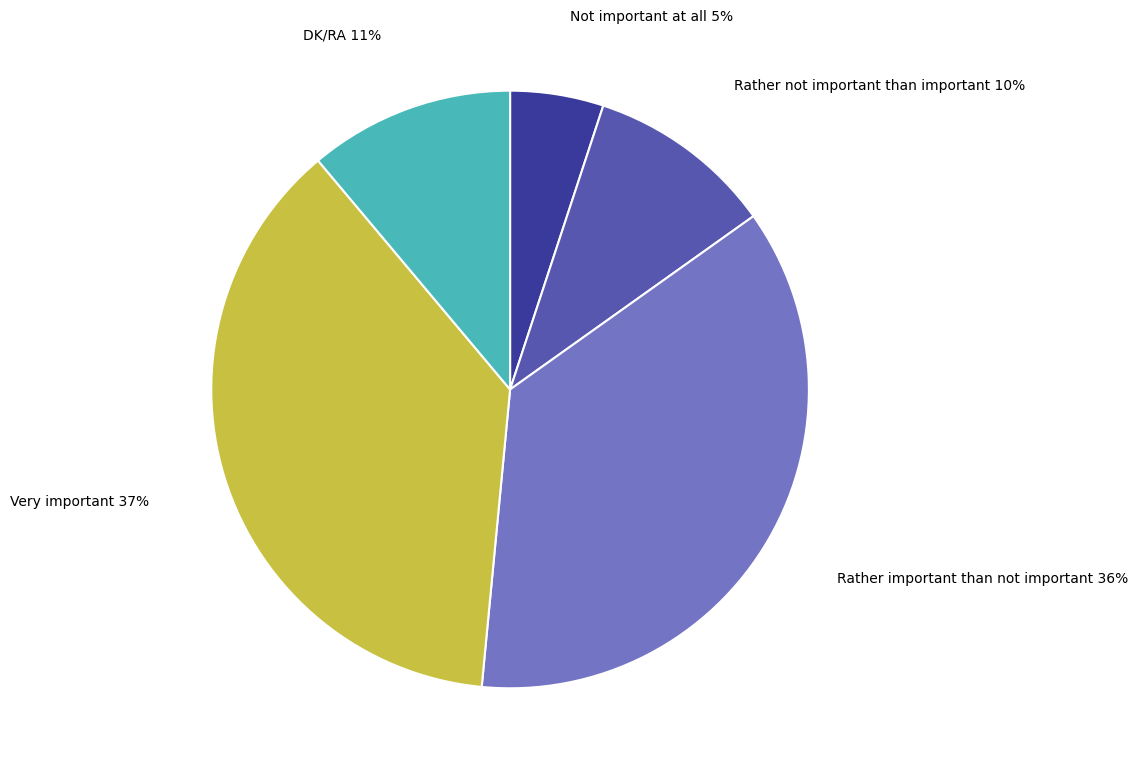

What is the largest slice in the pie chart?

Very important